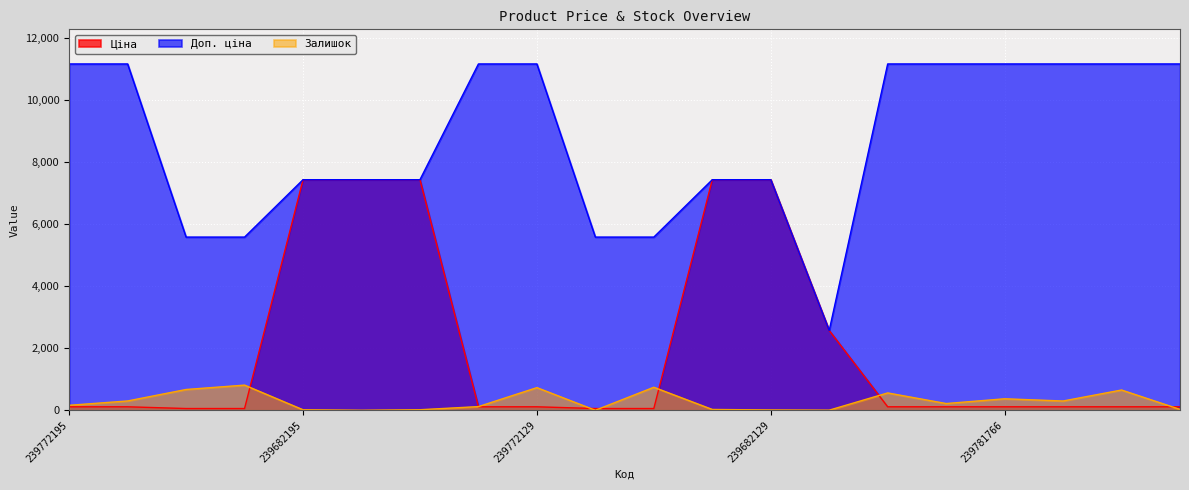

At which category is the sum across all series the highest?

239682130